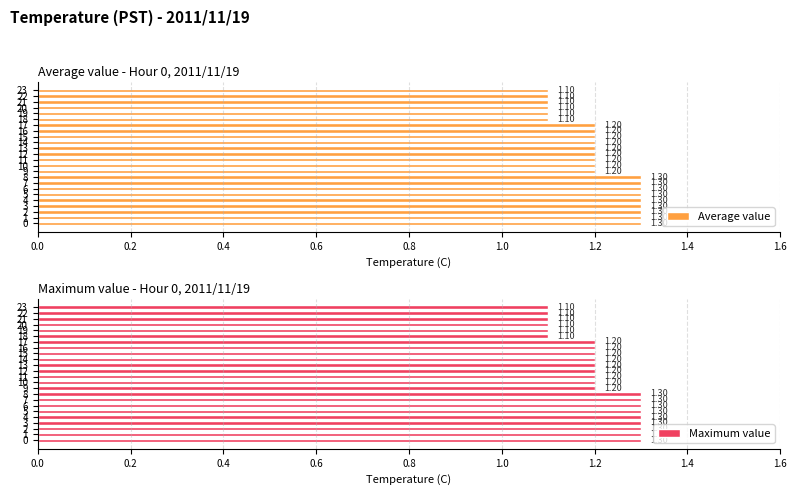

What is the greatest value displayed?

1.3